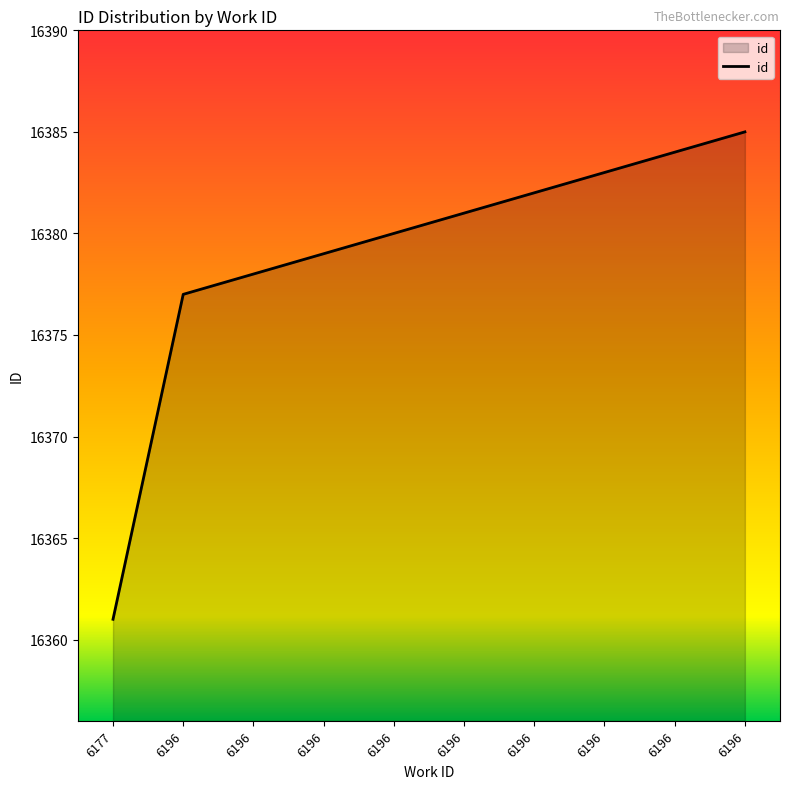

Does the chart have visible grid lines?

No